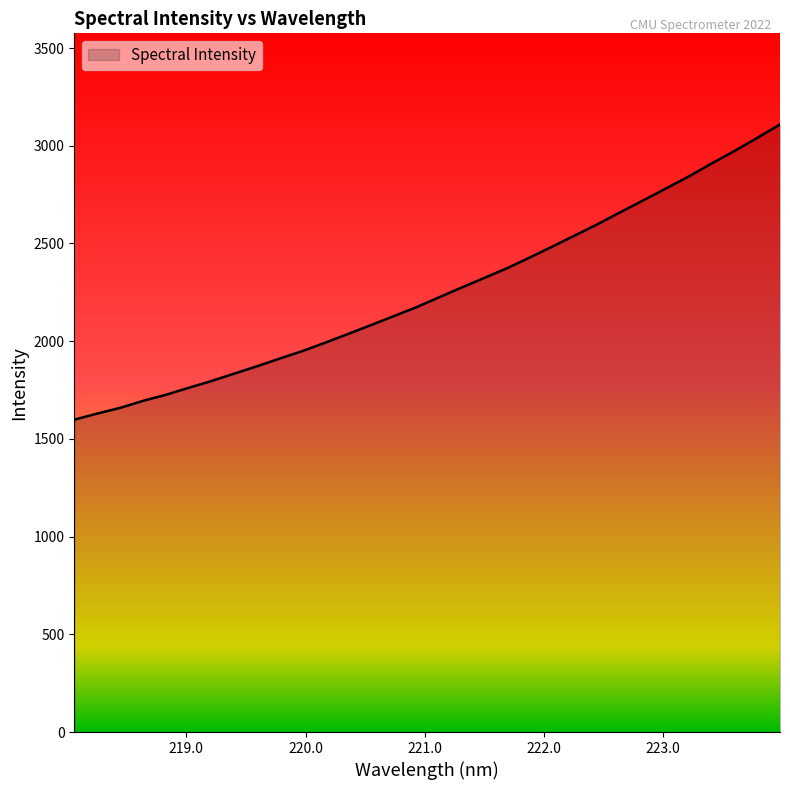

What is the difference between the maximum and minimum values?

1510.6